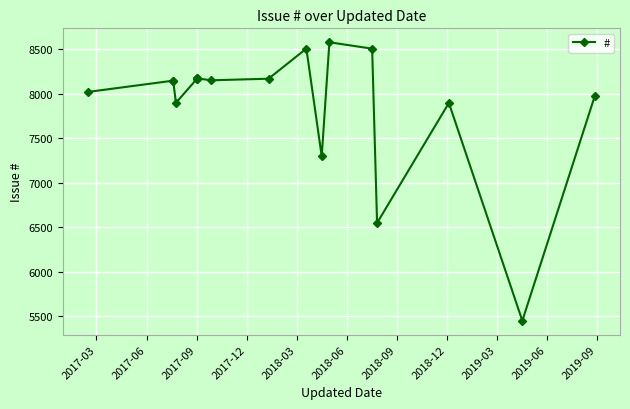

How many values are below 8149?

9